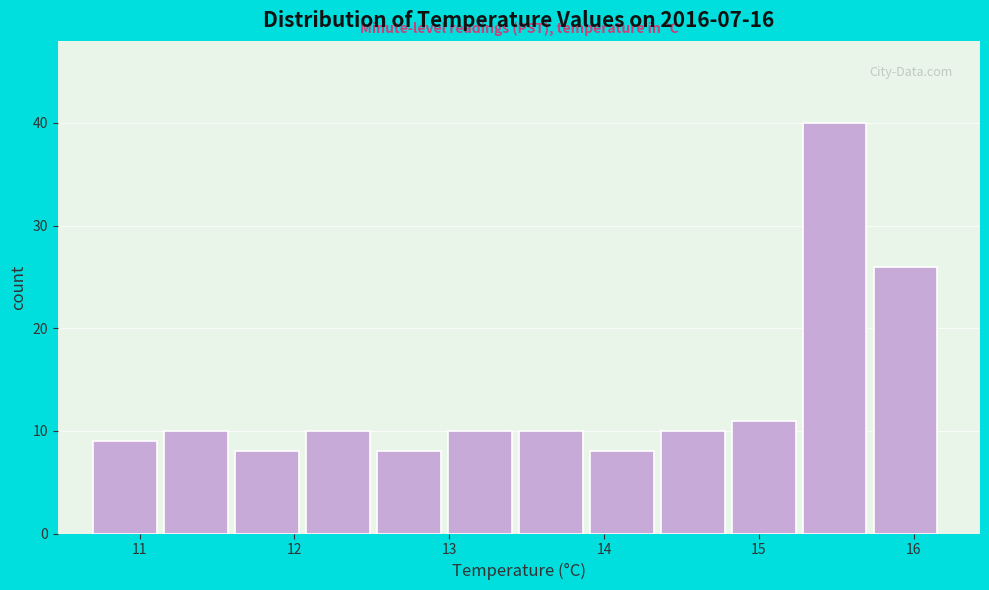

Which range on the x-axis has the tallest bar?

15.3 to 15.7